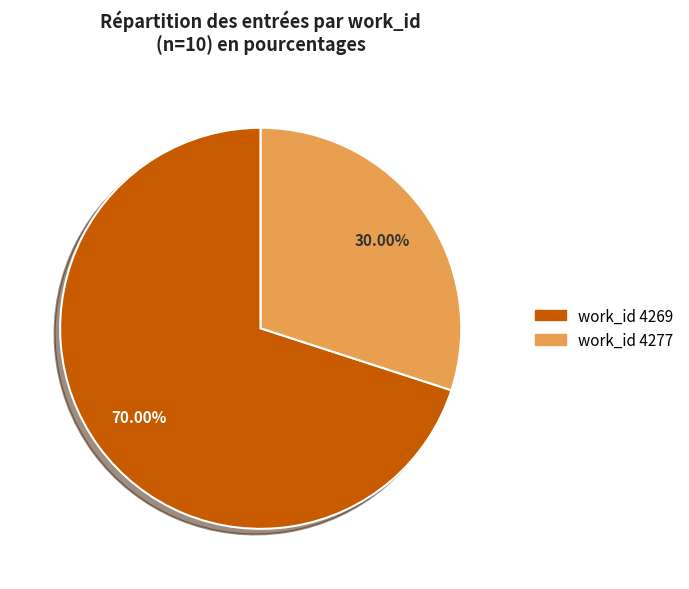

How many slices are in this pie chart?

2